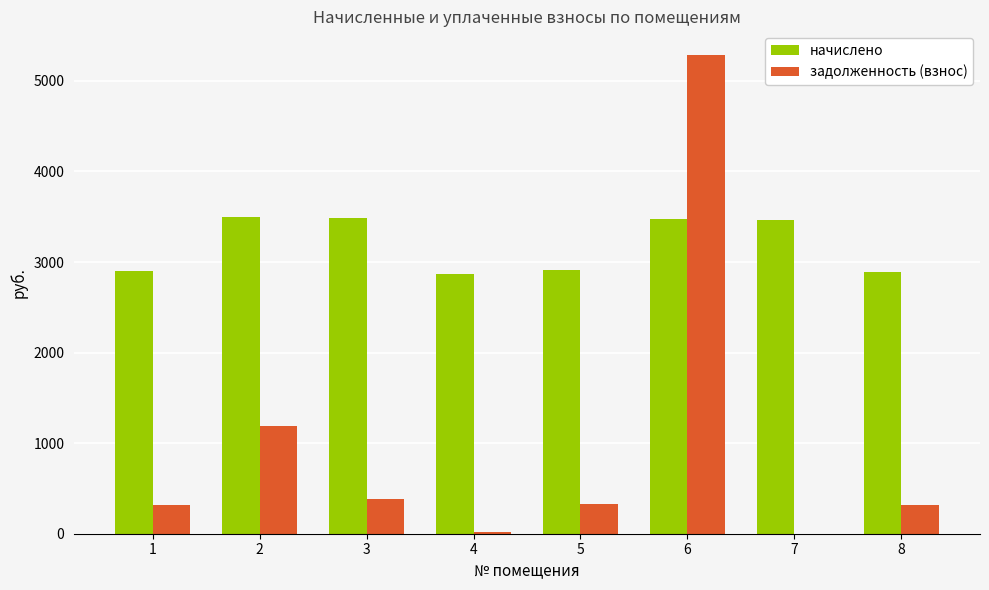

At which label does задолженность (взнос) first exceed 323?

2